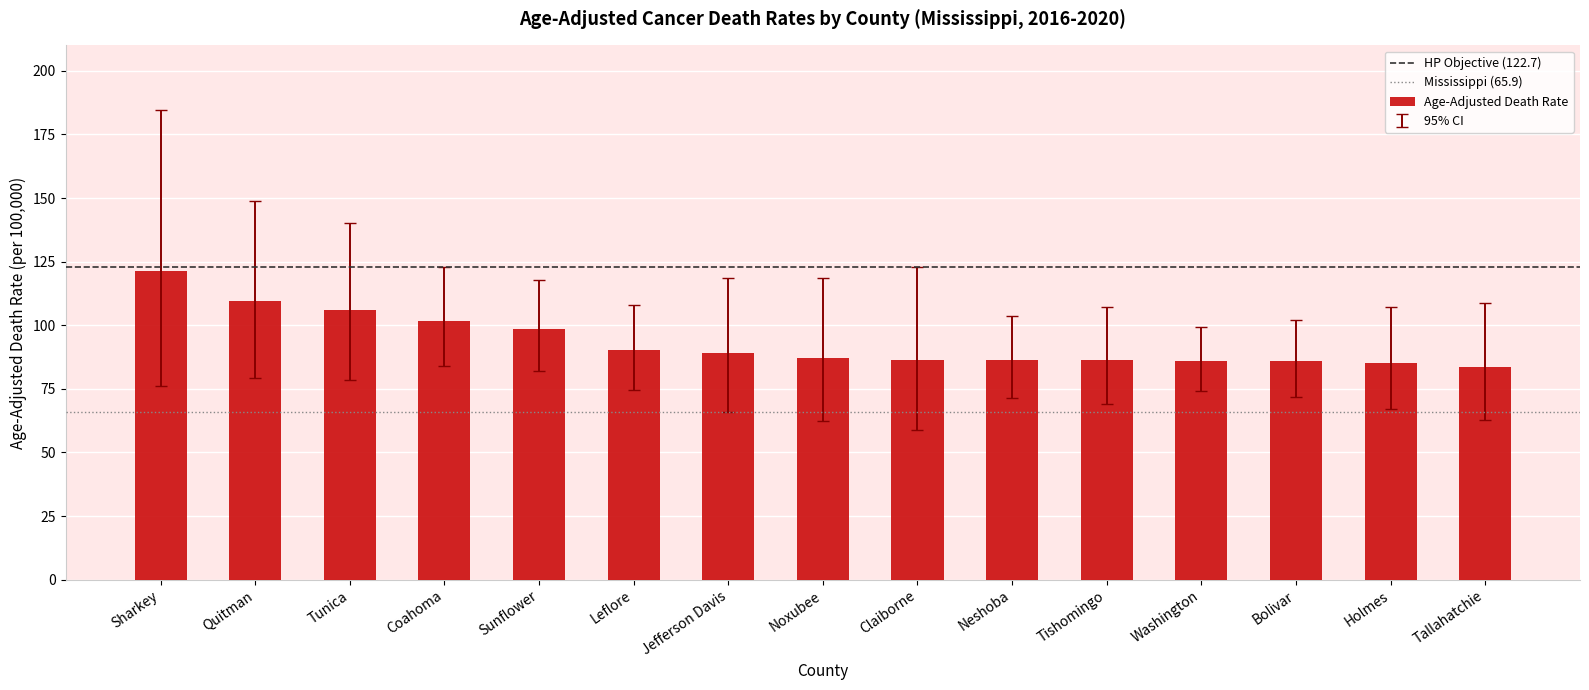

What is the approximate value at Bolivar?

85.8